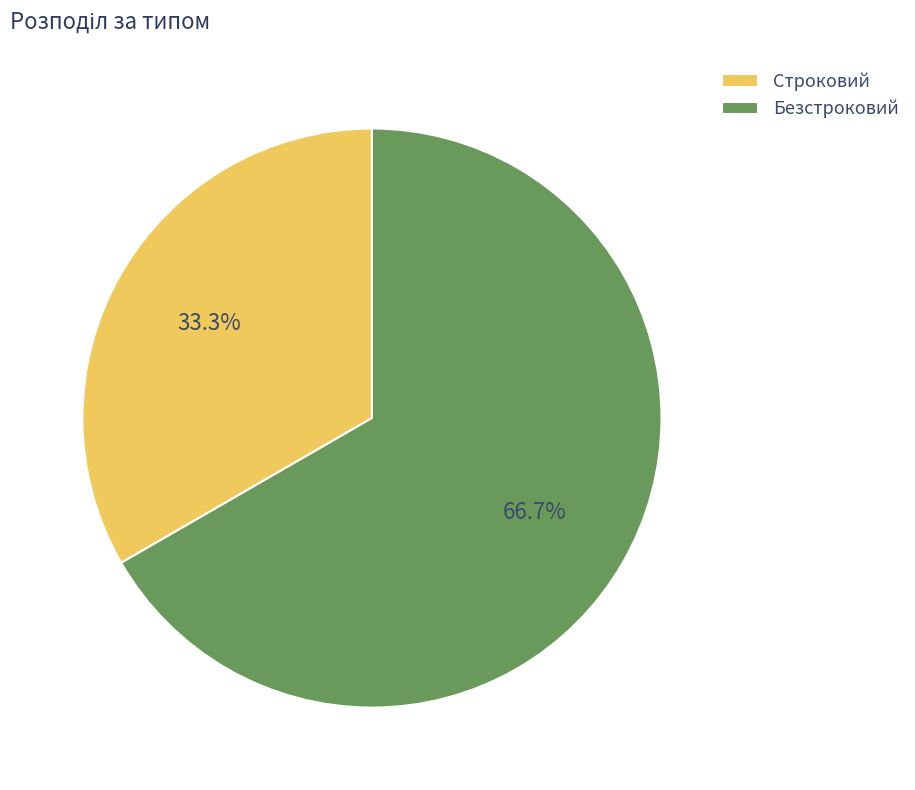

Which category has the smallest portion of the pie?

Строковий